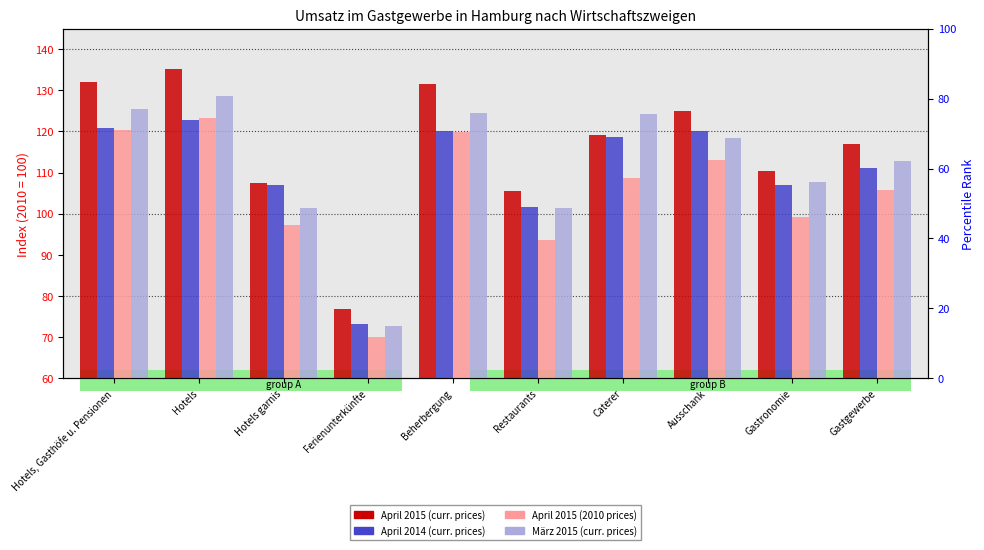

At which label does März 2015 (curr. prices) reach its peak?

Hotels